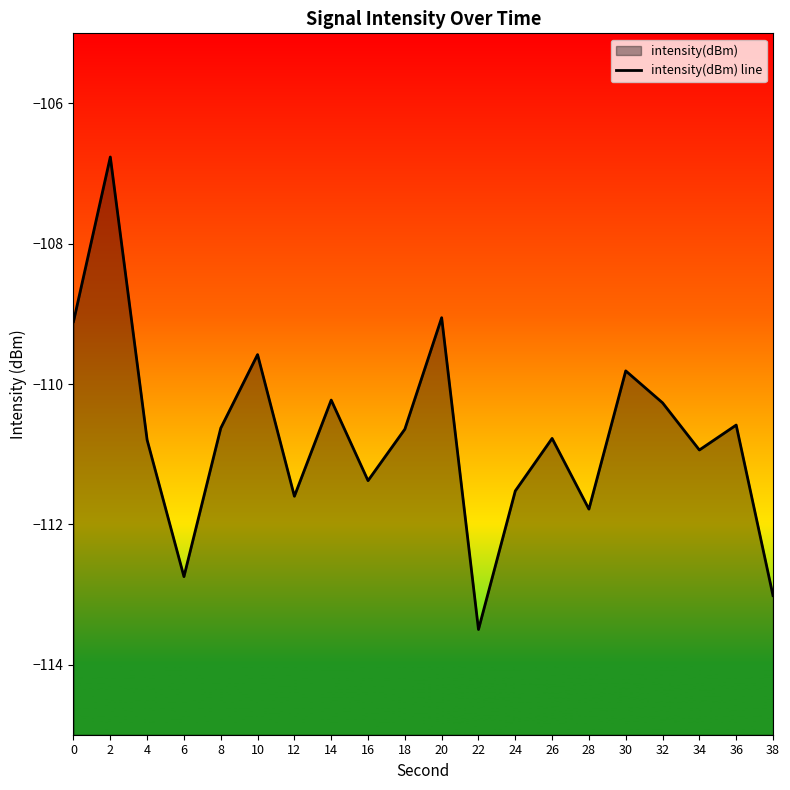

How many data points does each series have?

20